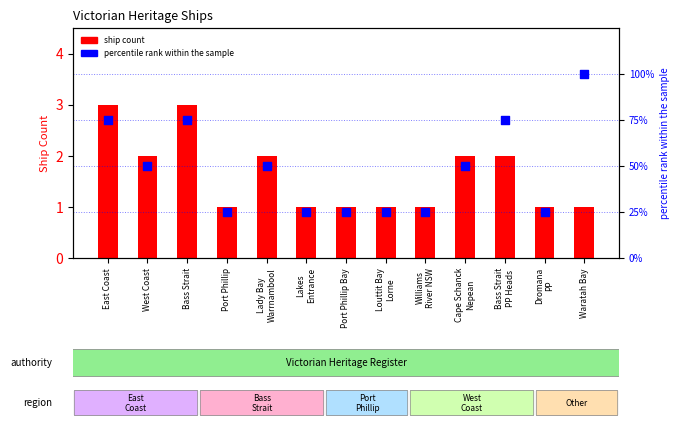

At which category is the sum across all series the highest?

Waratah Bay